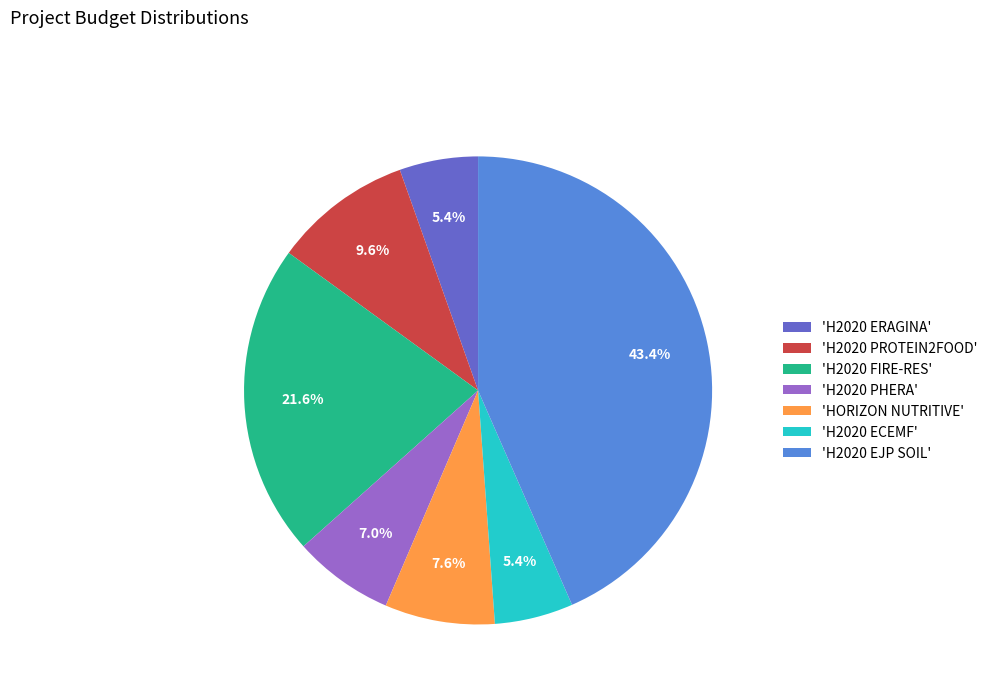

How many segments does this pie chart have?

7